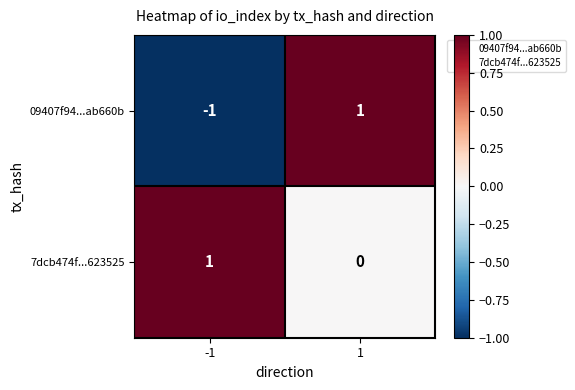

At which category is the sum across all series the highest?

1